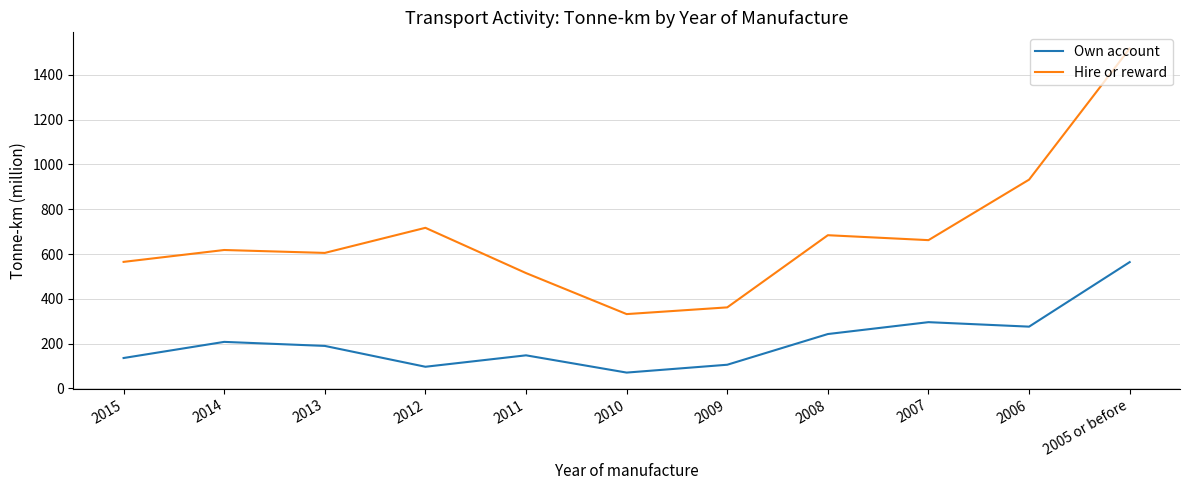

Is this an area chart (filled region under the line)?

No